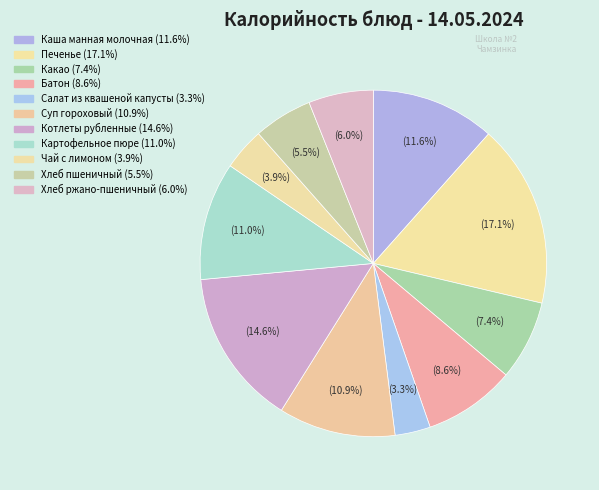

Rank the categories by value from lowest to highest.

Салат из квашеной капусты, Чай с лимоном, Хлеб пшеничный, Хлеб ржано-пшеничный, Какао, Батон, Суп гороховый, Картофельное пюре, Каша манная молочная, Котлеты рубленные, Печенье